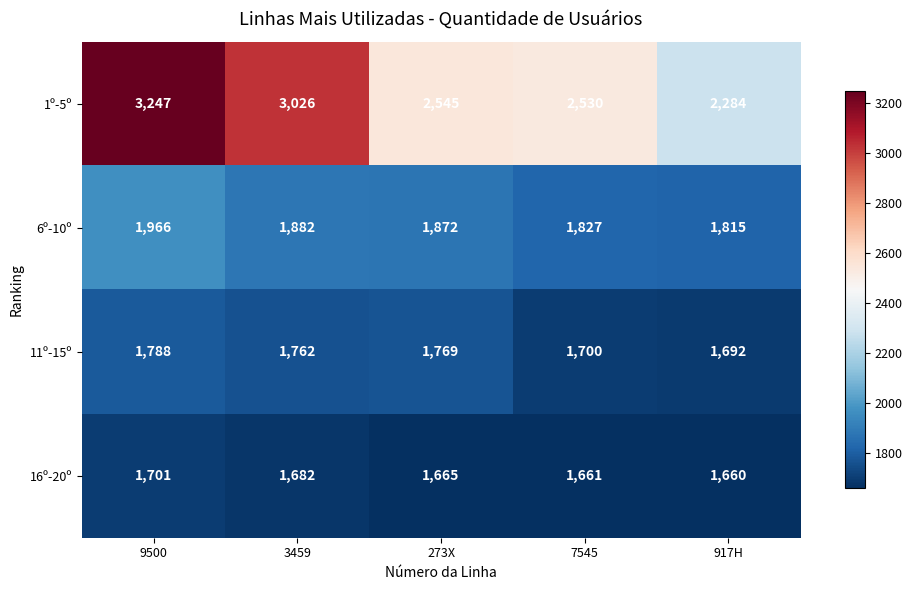

Reading right to left, what are all the values shown in this chart?

1º-5º: 2284	2530	2545	3026	3247
6º-10º: 1815	1827	1872	1882	1966
11º-15º: 1692	1700	1769	1762	1788
16º-20º: 1660	1661	1665	1682	1701